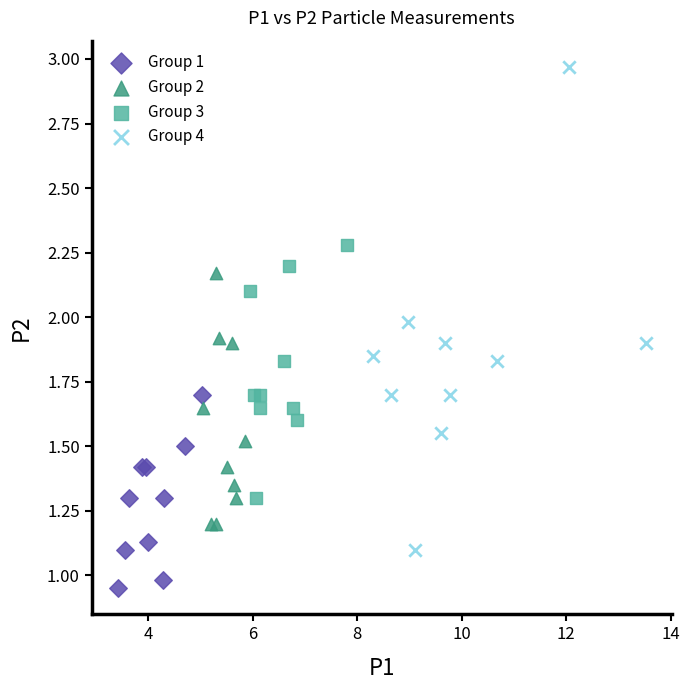

Which series reaches the minimum Y coordinate?

Group 1